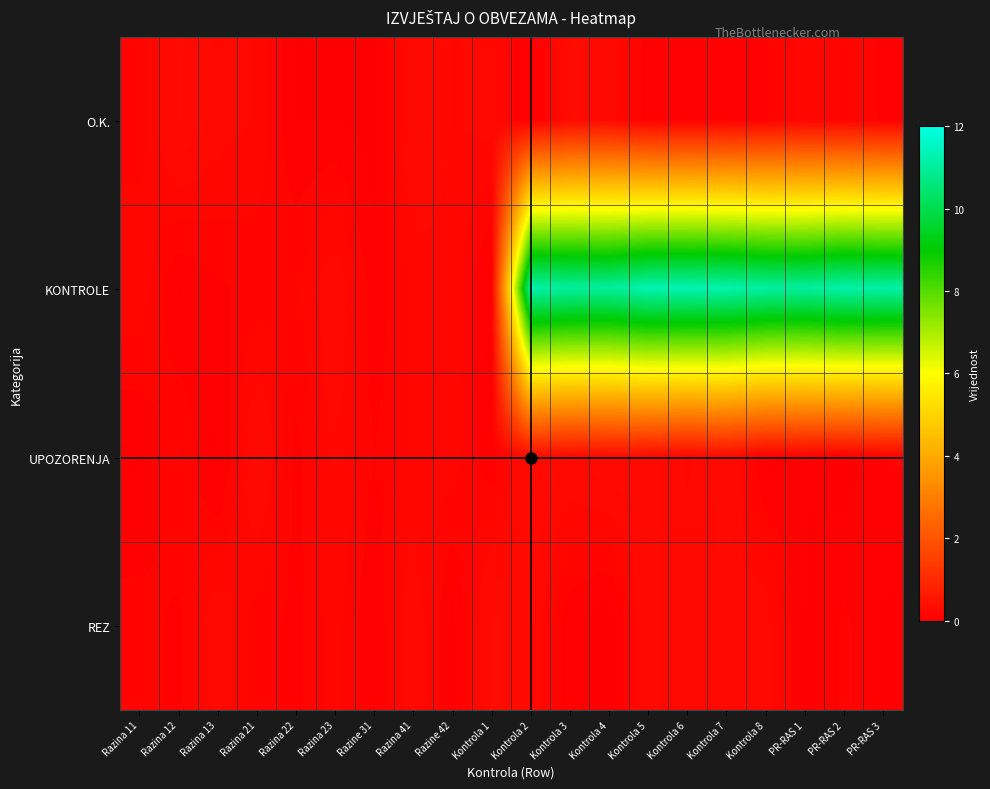

Rank the series at Razina 23 from highest to lowest value.

KONTROLE, UPOZORENJA, REZ, O.K.